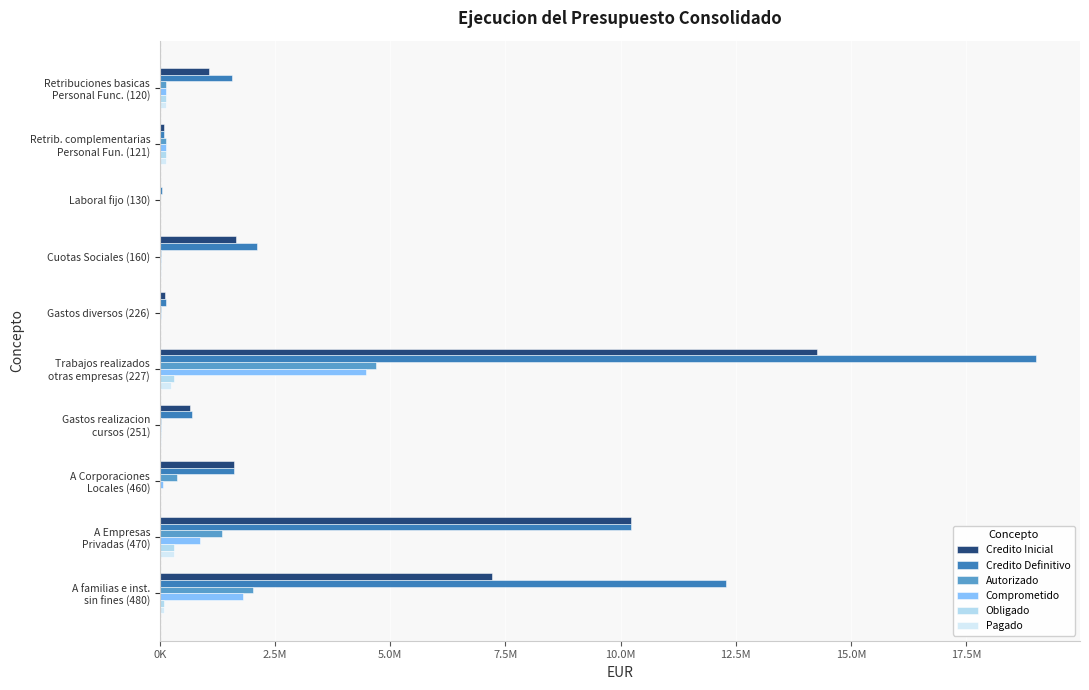

What are all the series names shown in the legend?

Credito Inicial, Credito Definitivo, Autorizado, Comprometido, Obligado, Pagado